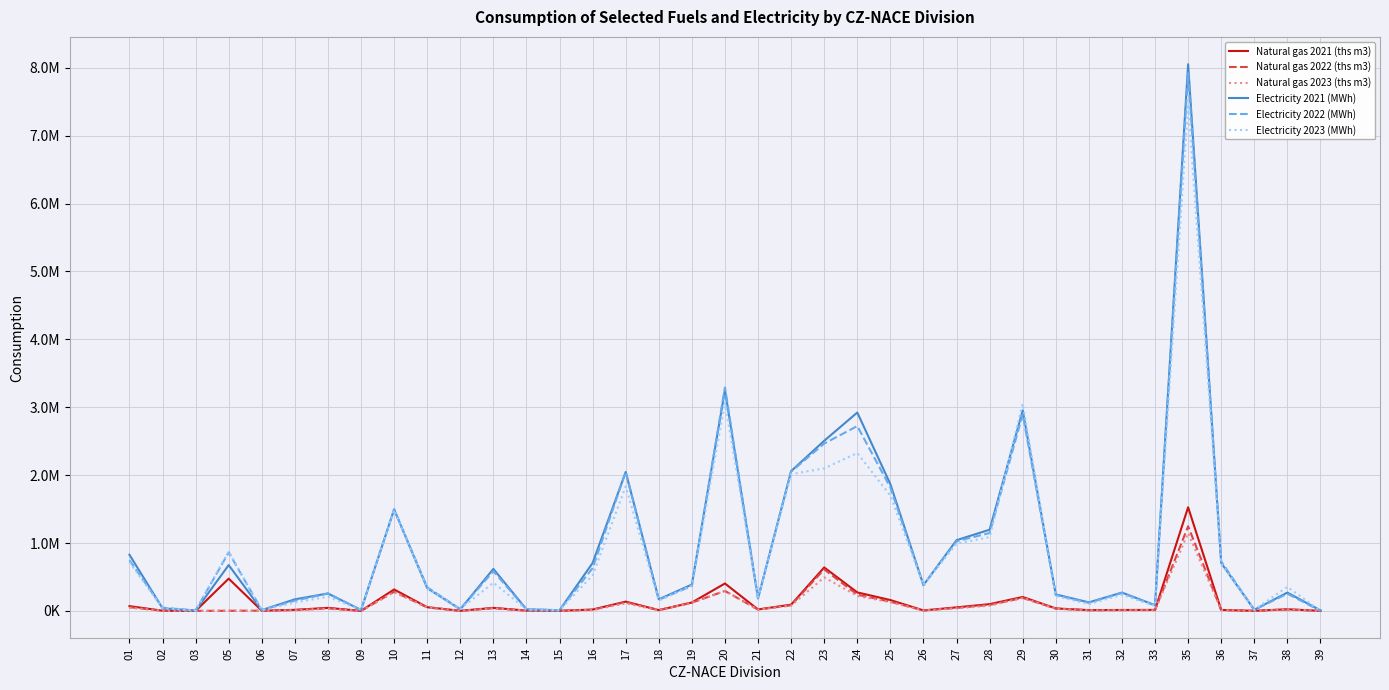

What is the difference between the maximum and minimum values in the Electricity 2023 (MWh) series?

7454299.1